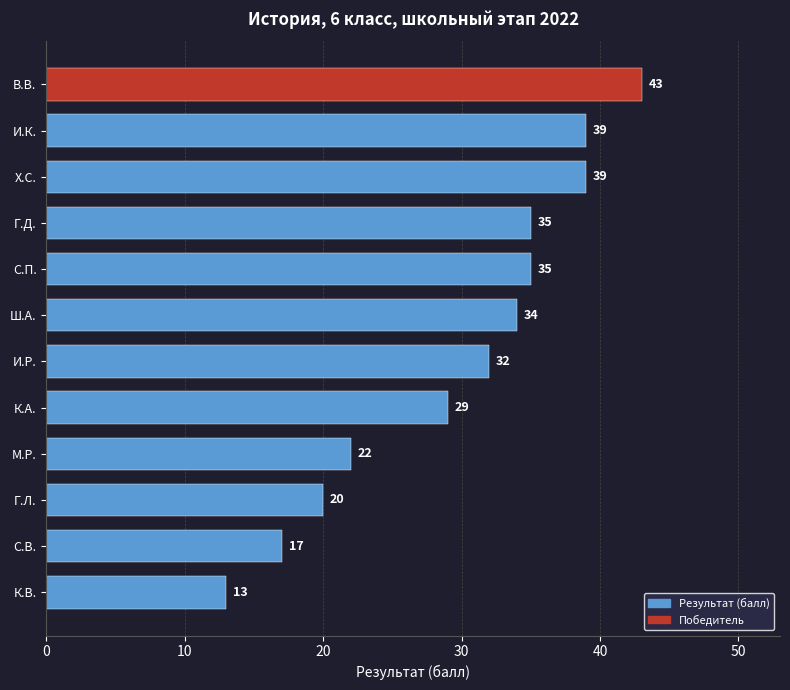

What is the label of the 7th bar from the bottom?

Ш.А.